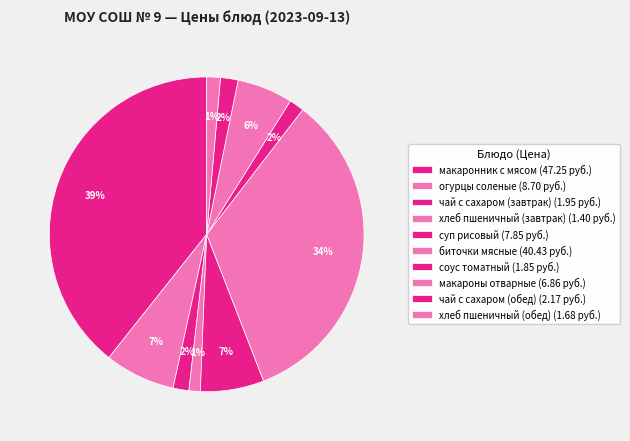

To the nearest percent, what percentage of the pie is хлеб пшеничный (обед)?

1%